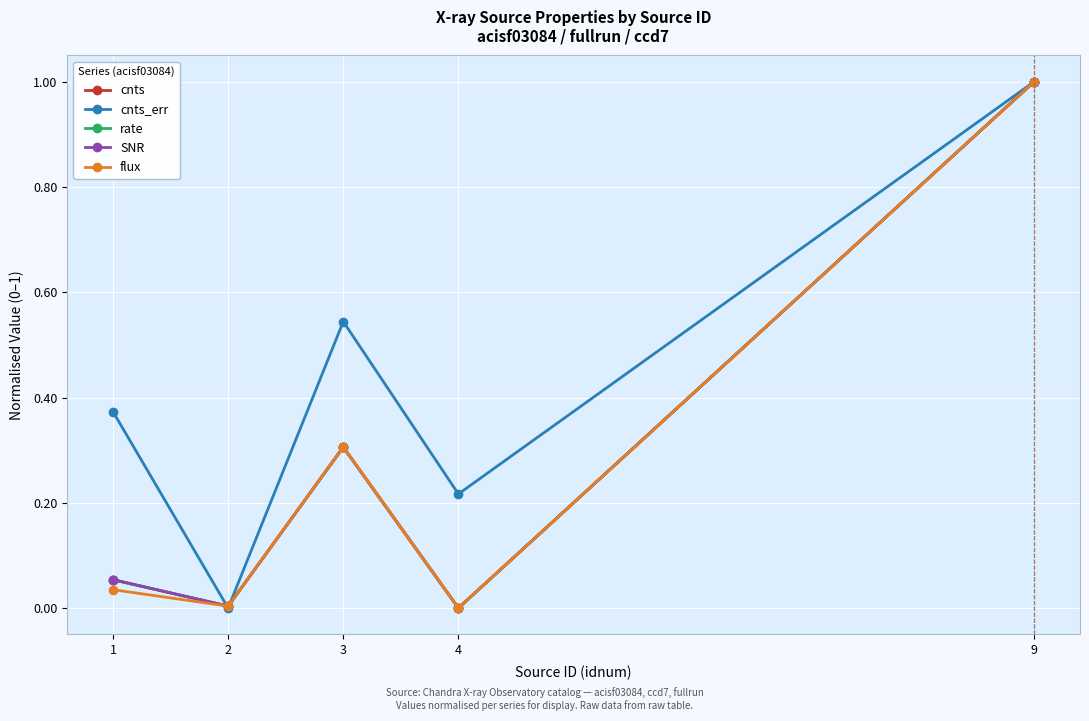

Read the cnts value at 9.

1.0